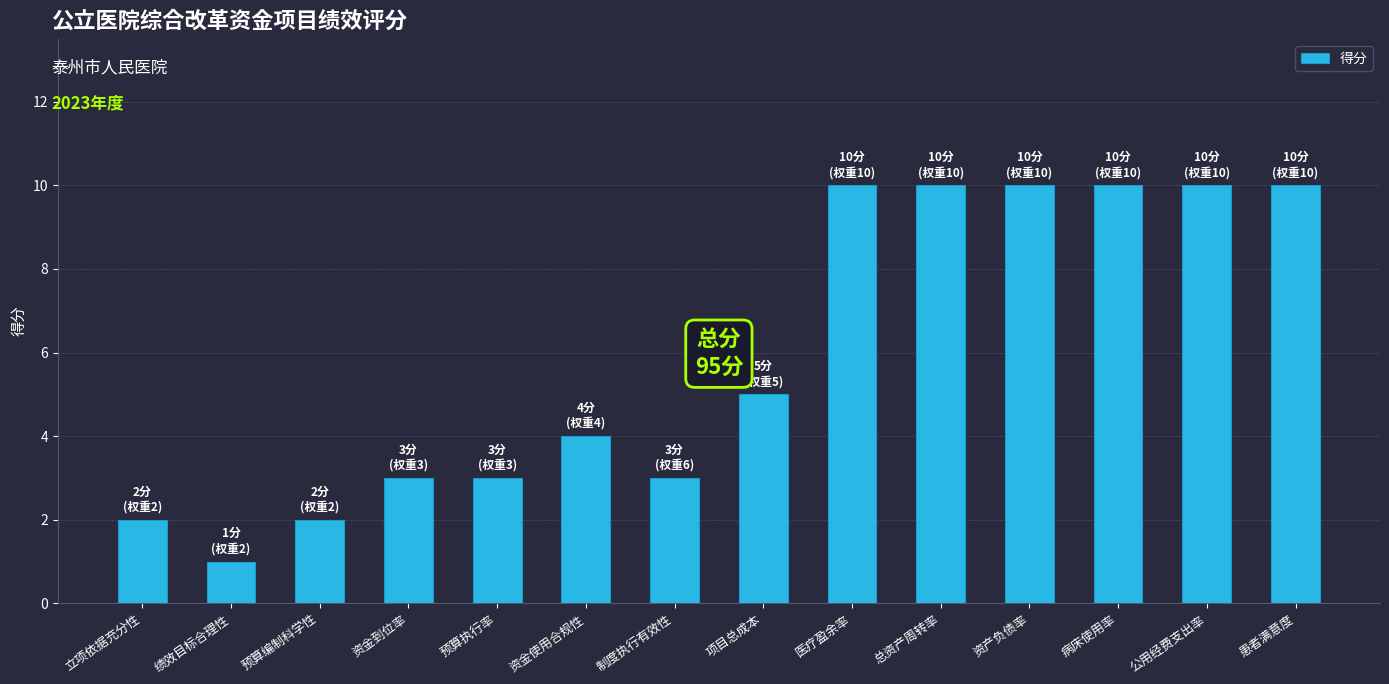

What is the value of the 7th bar from the left?

3